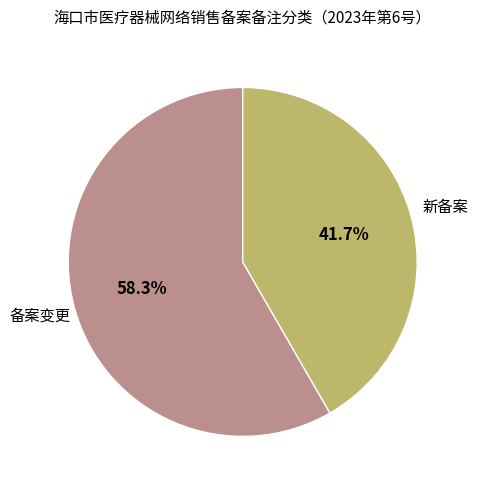

Is there any slice that represents more than half of the pie?

Yes